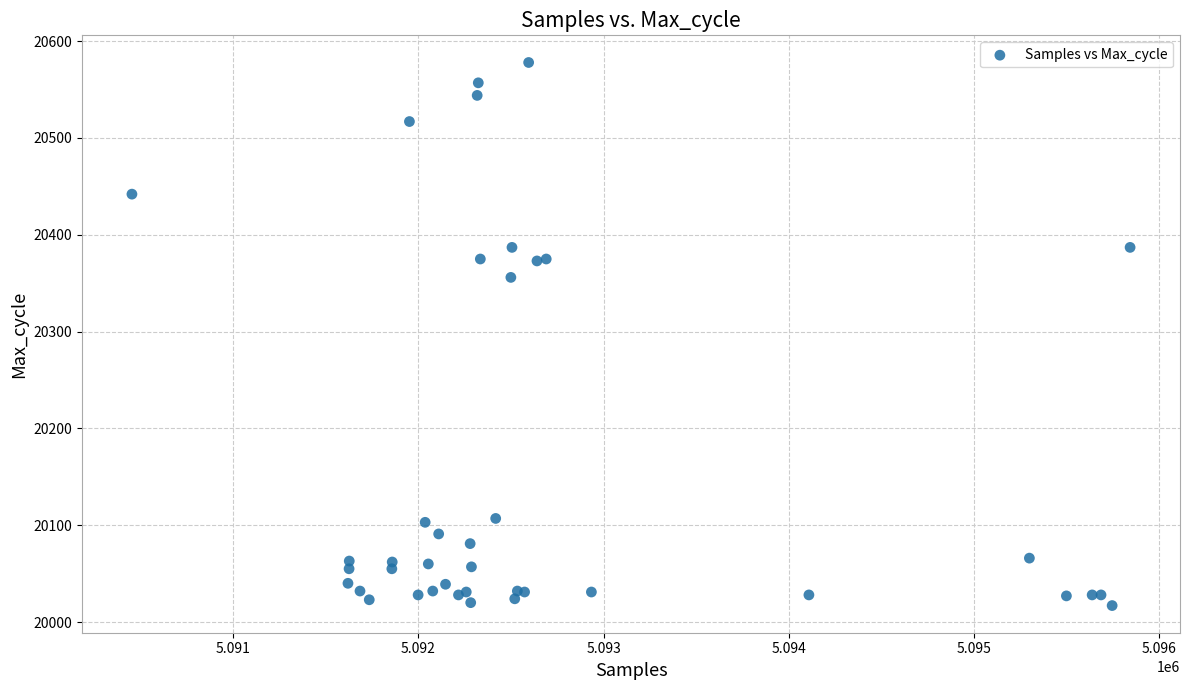

What Y value in the scatter plot is closest to 20297?

20356